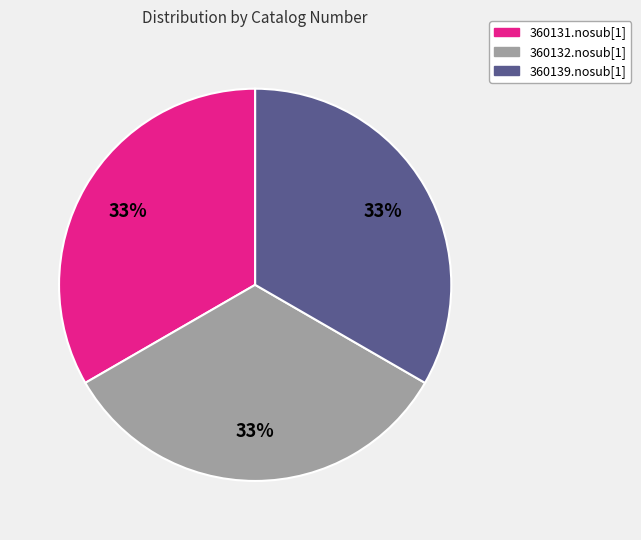

Does any single category account for the majority?

No